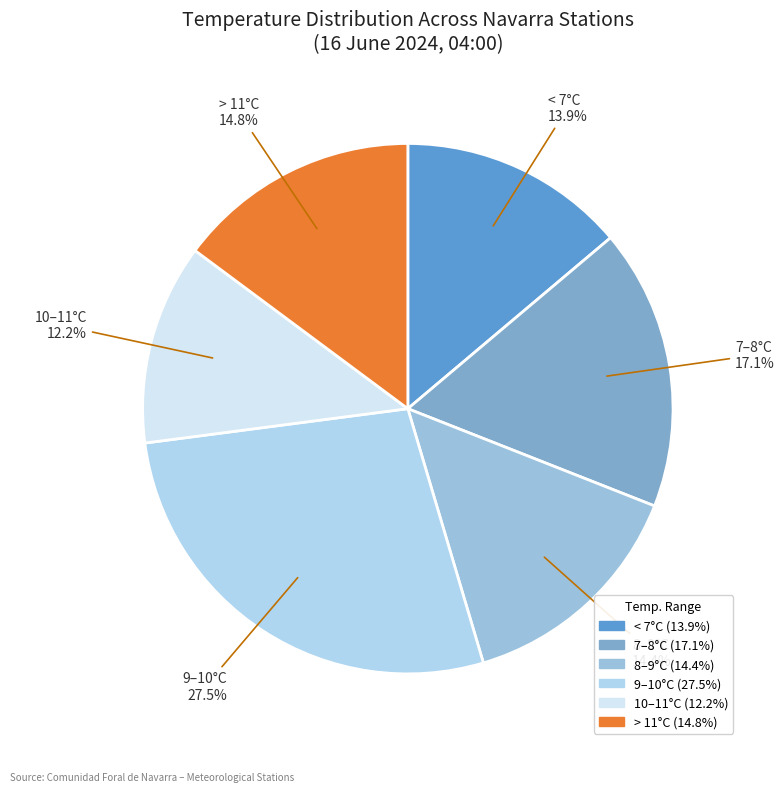

How many slices are in this pie chart?

6